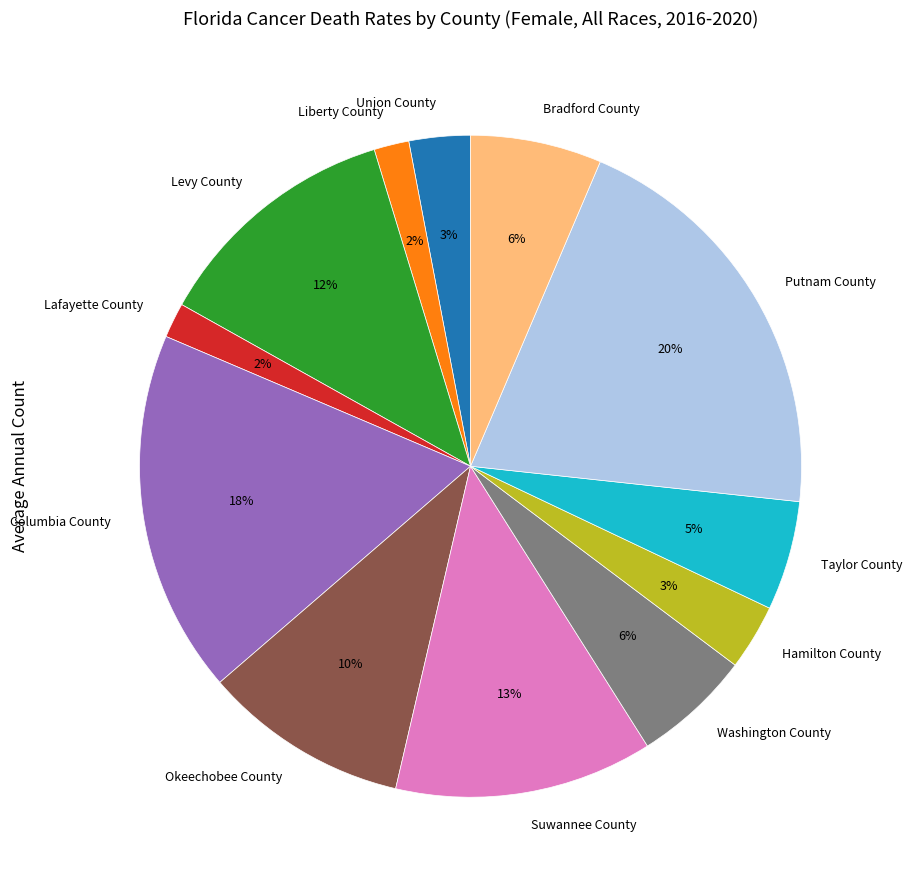

Is the sum of Taylor County and Bradford County greater than half?

No